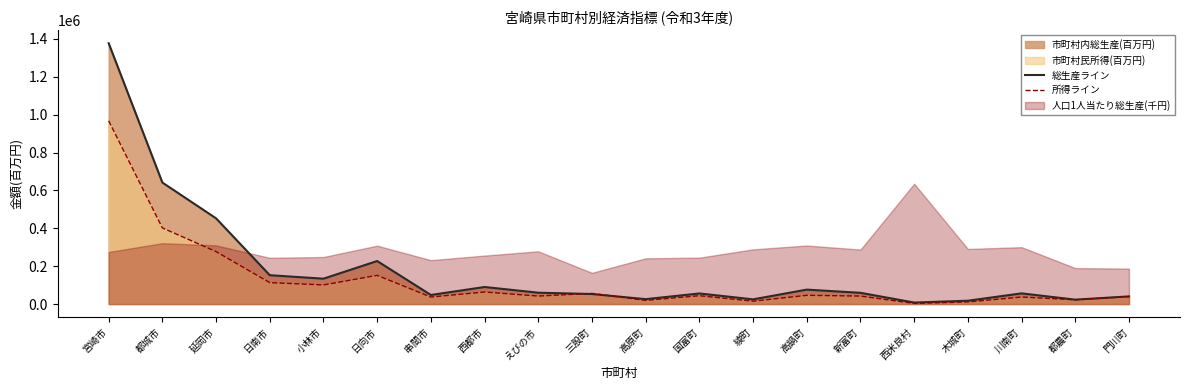

What value does the 総生産ライン series have at 国富町?

55856.7